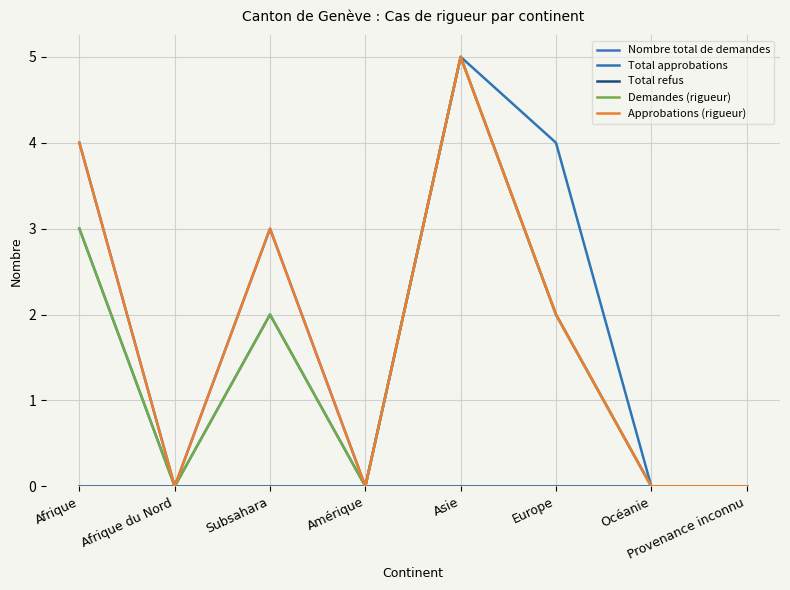

Where does the Nombre total de demandes series first go above 2?

Afrique